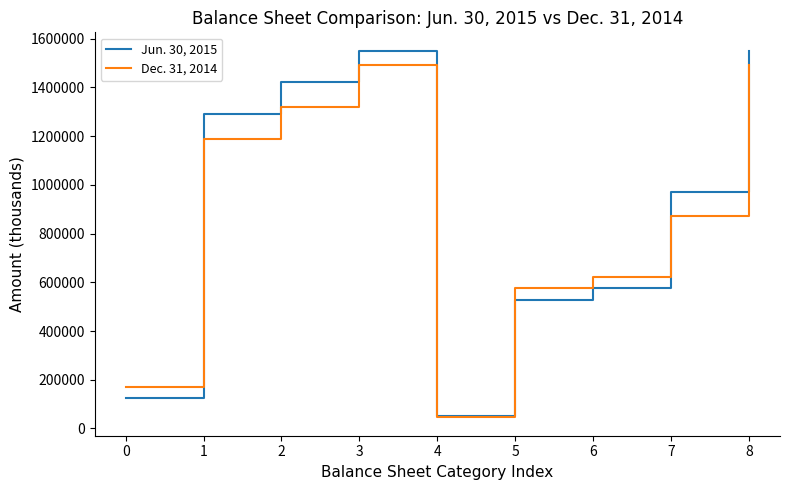

How many times do Jun. 30, 2015 and Dec. 31, 2014 cross each other?

3